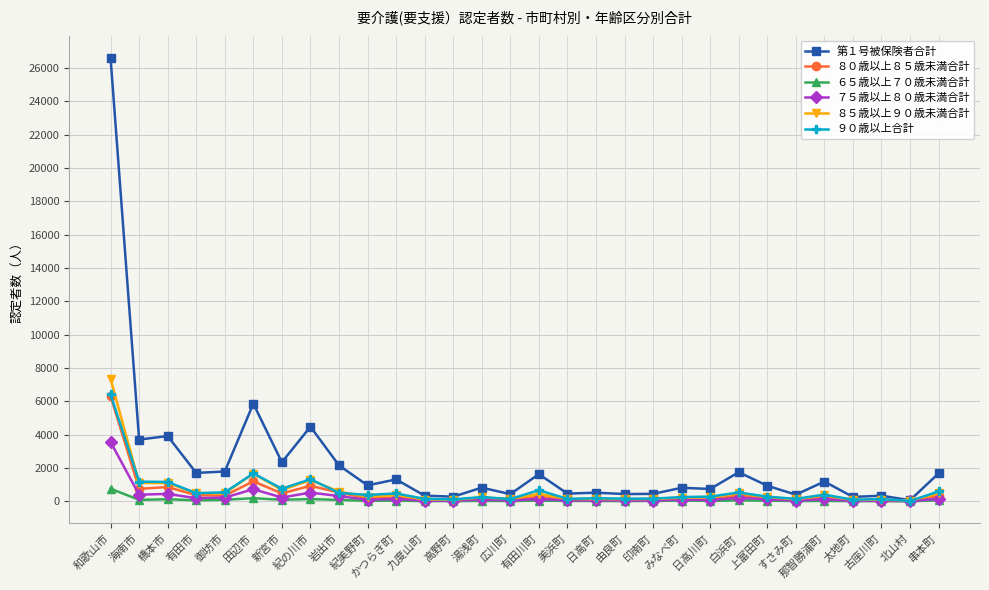

At which label is ８０歳以上８５歳未満合計 closest to 3155?

田辺市